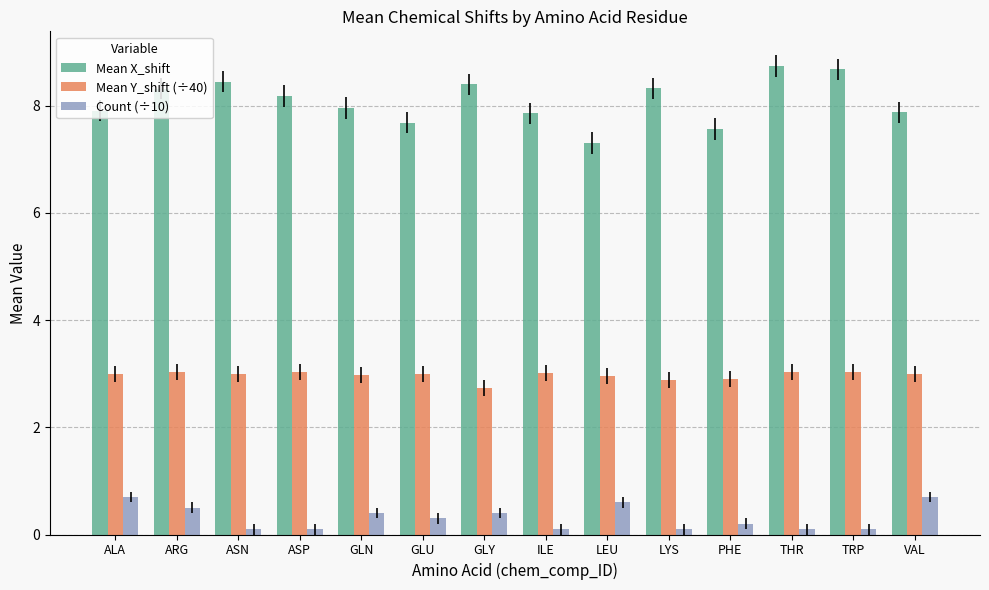

The value of Mean X_shift at VAL is 7.9. True or false?

True